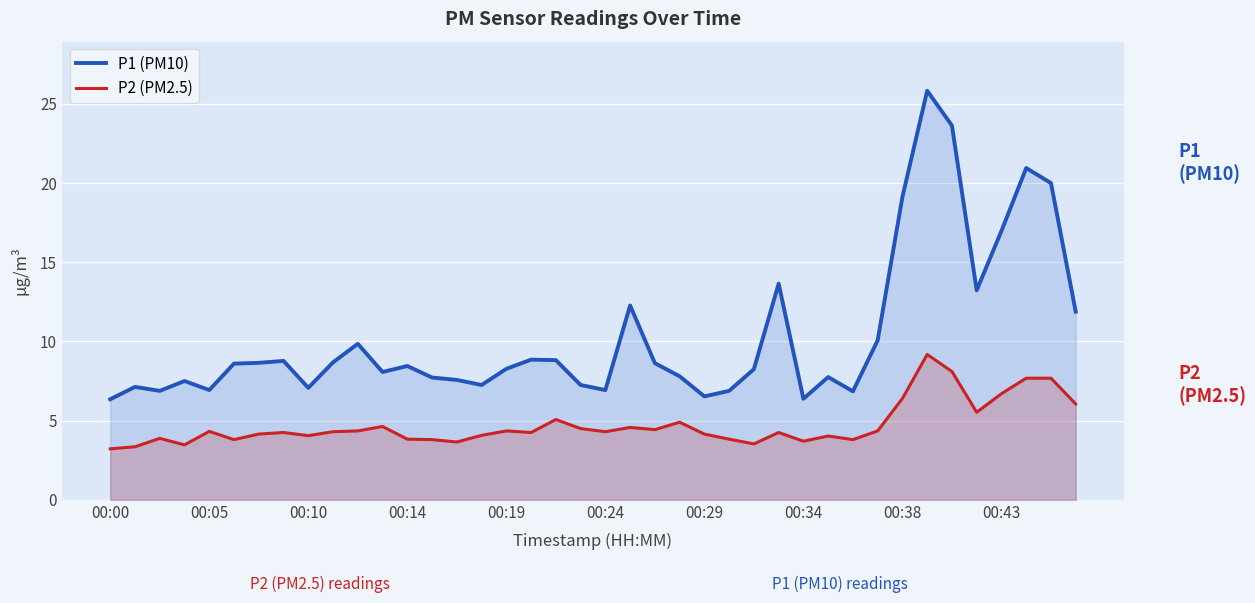

List the series in order of their peak value, lowest first.

P2 (PM2.5), P1 (PM10)